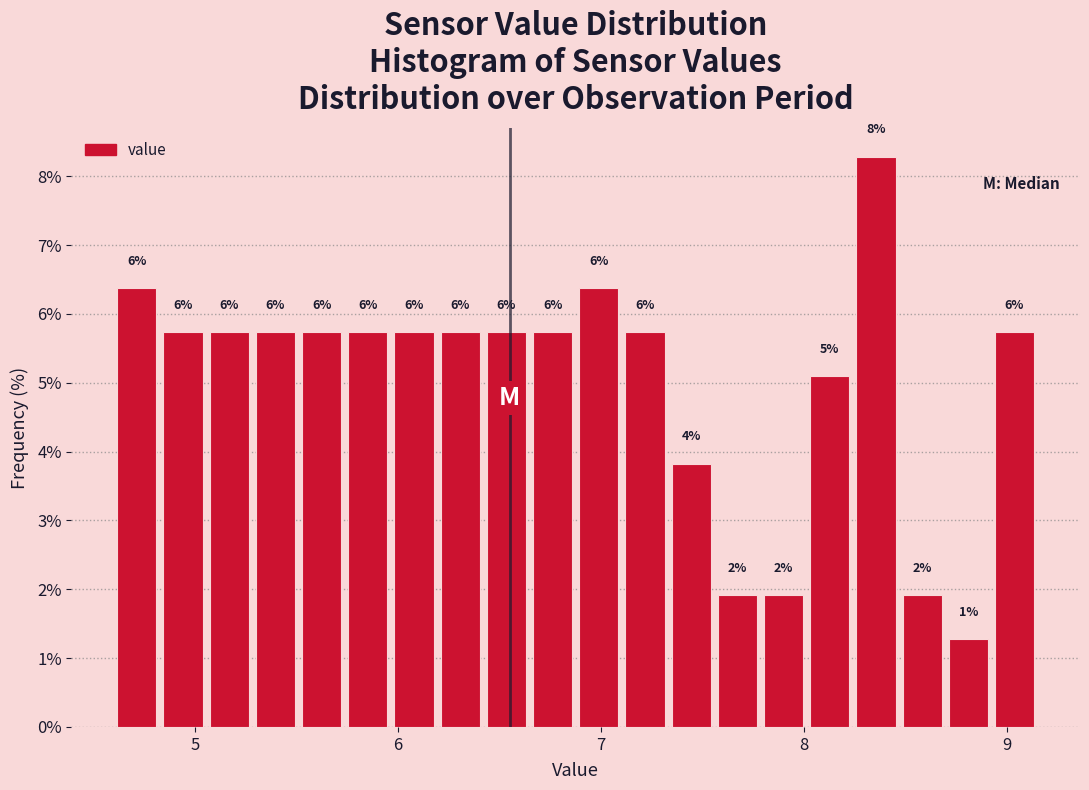

Around what value on the x-axis is the tallest bar? Give the approximate position of its centre, as read against the axis.

8.4